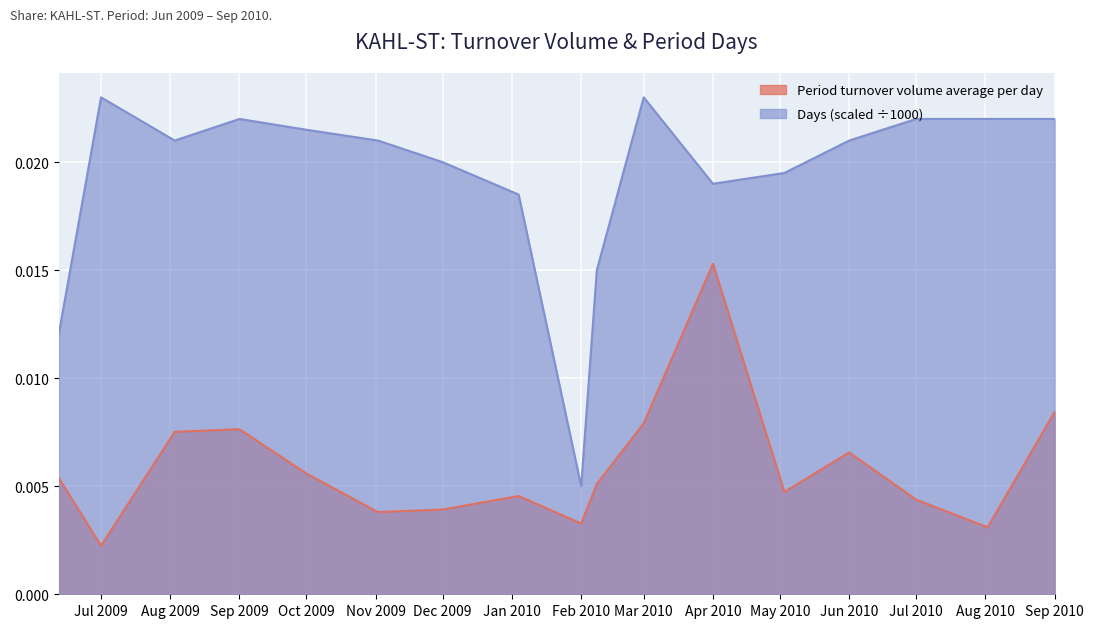

True or false: Days and Period turnover volume average per day cross at least once.

False